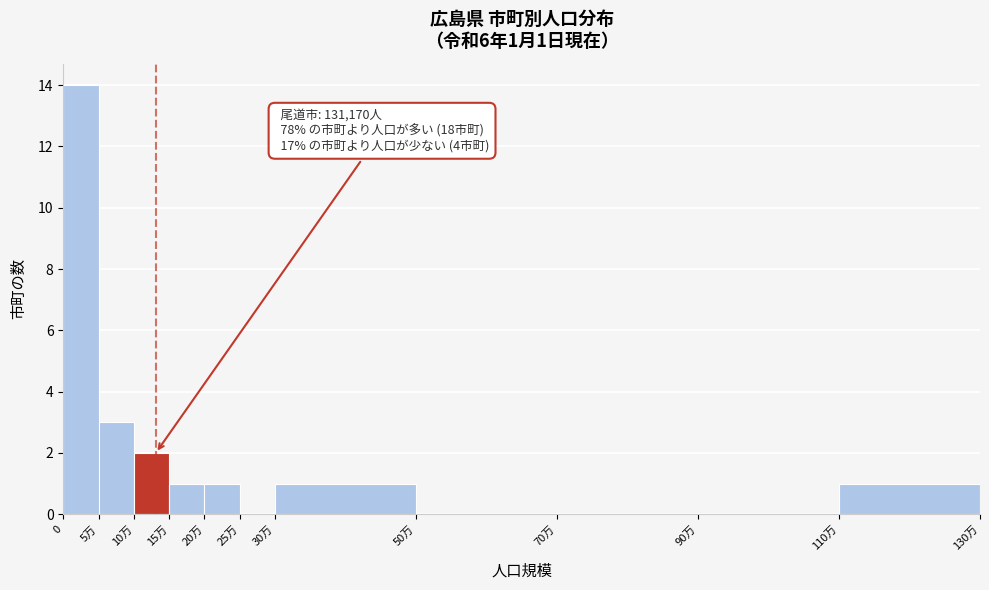

Reading left to right, what are all the values shown in this chart?

0=14	5万=3	10万=2	15万=1	20万=1	25万=0	30万=1	50万=0	70万=0	90万=0	110万=1